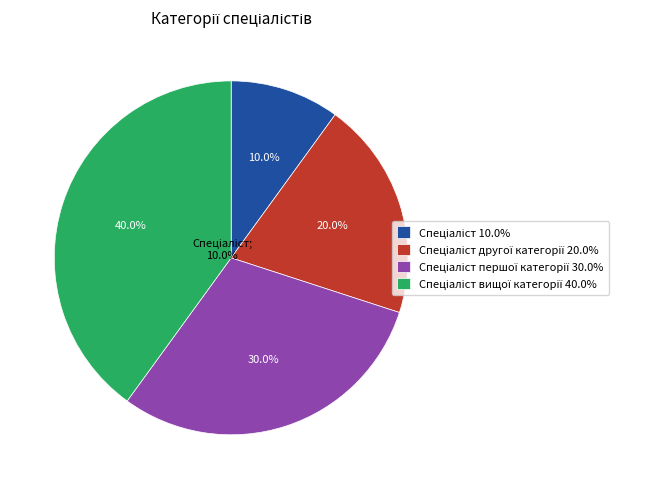

Is it true that Спеціаліст вищої категорії is 40% of the pie?

True